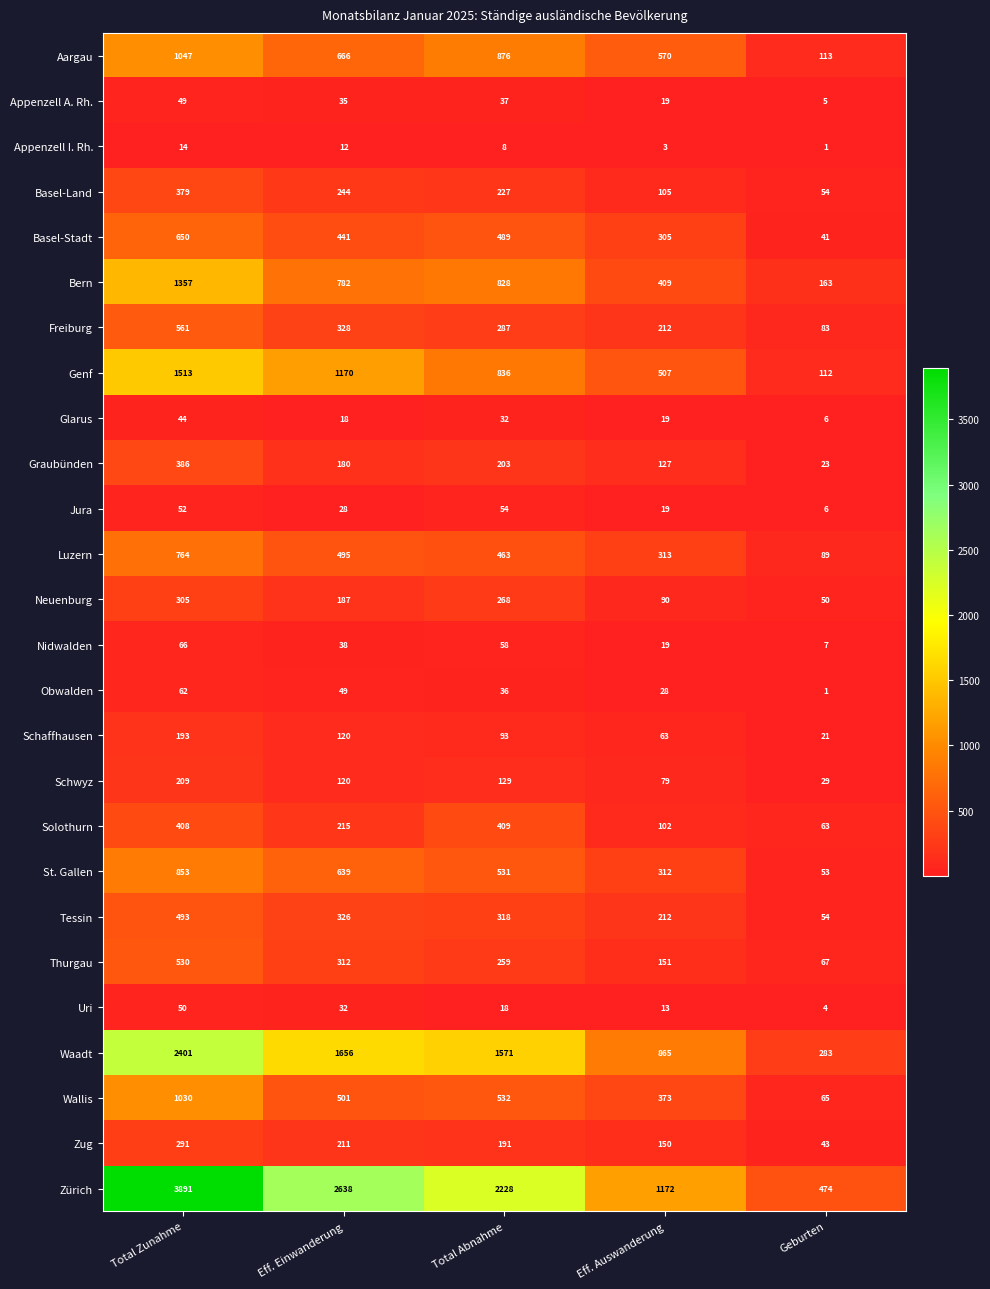

What is the sum of the Luzern values at Eff. Einwanderung and Total Abnahme?

958